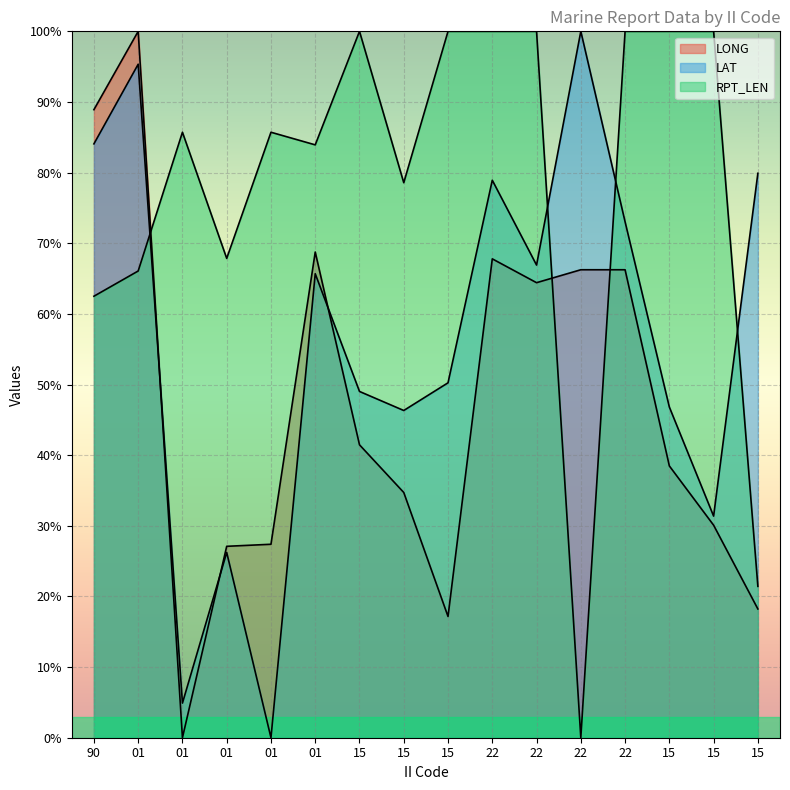

What is the maximum value for LAT?

100.0